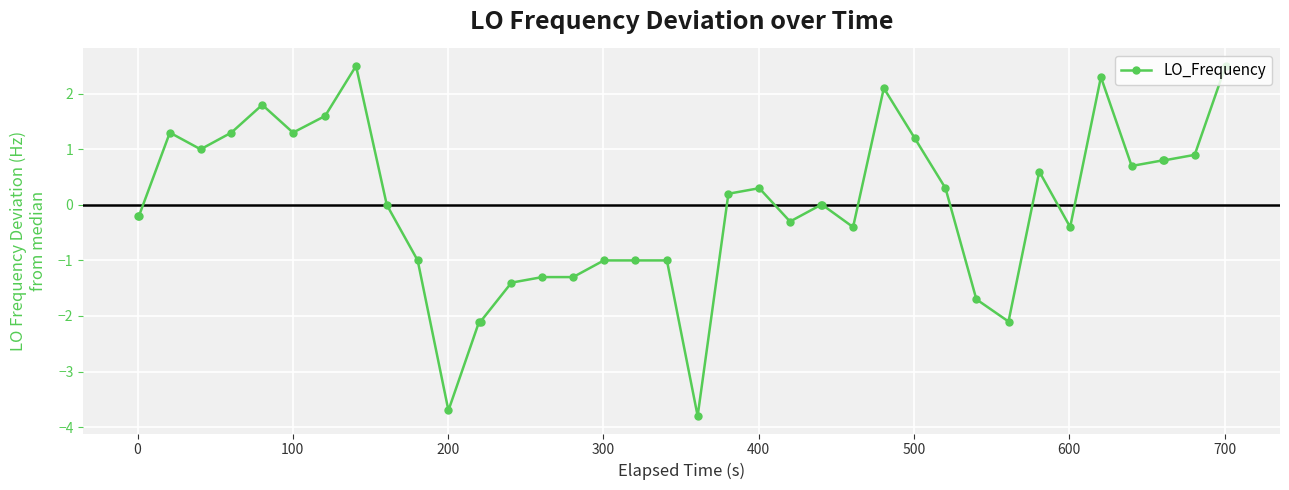

What is the sum of all values?

-1.5